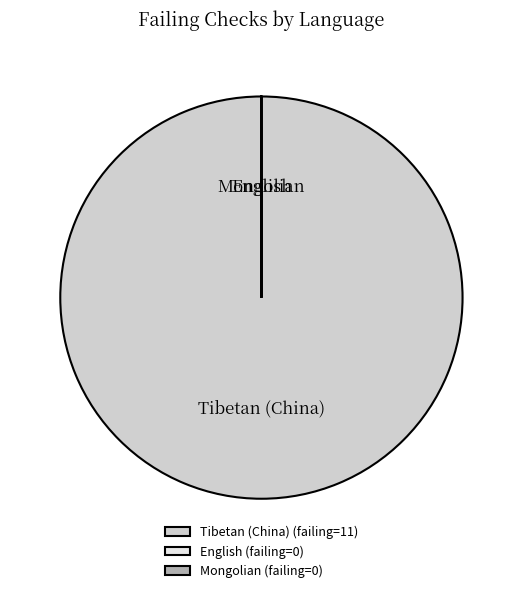

Is it true that Tibetan (China) is 100% of the pie?

True